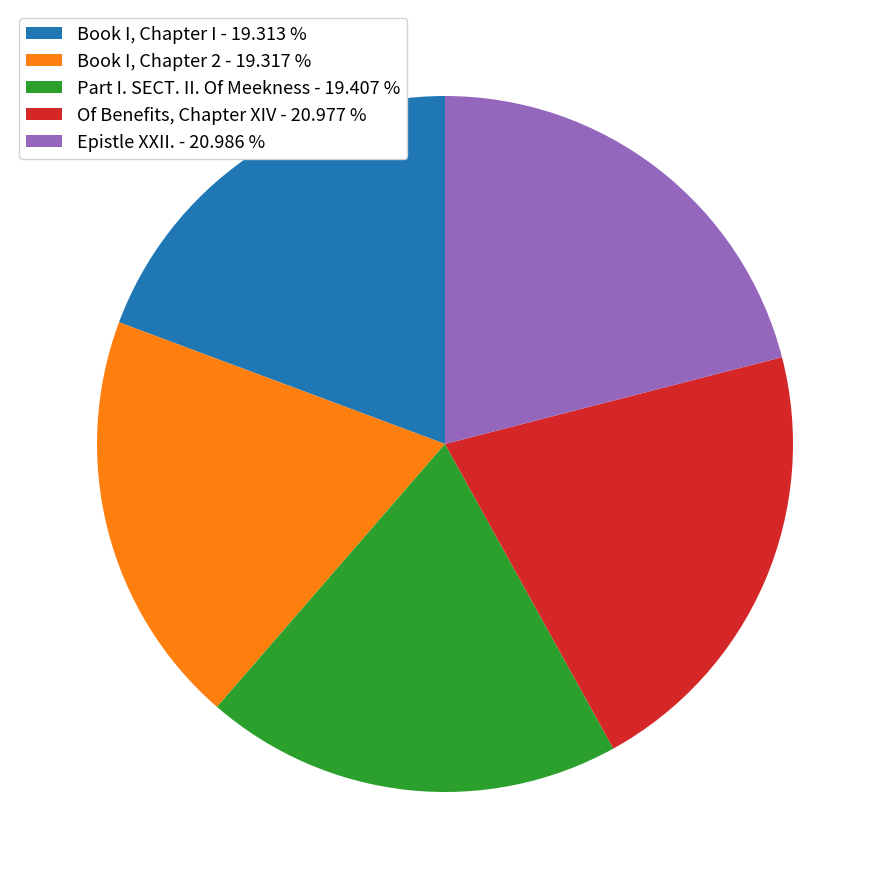

Approximately how many times larger is the value at Book I, Chapter 2 - 19.317 % compared to Book I, Chapter I - 19.313 %?

1.0